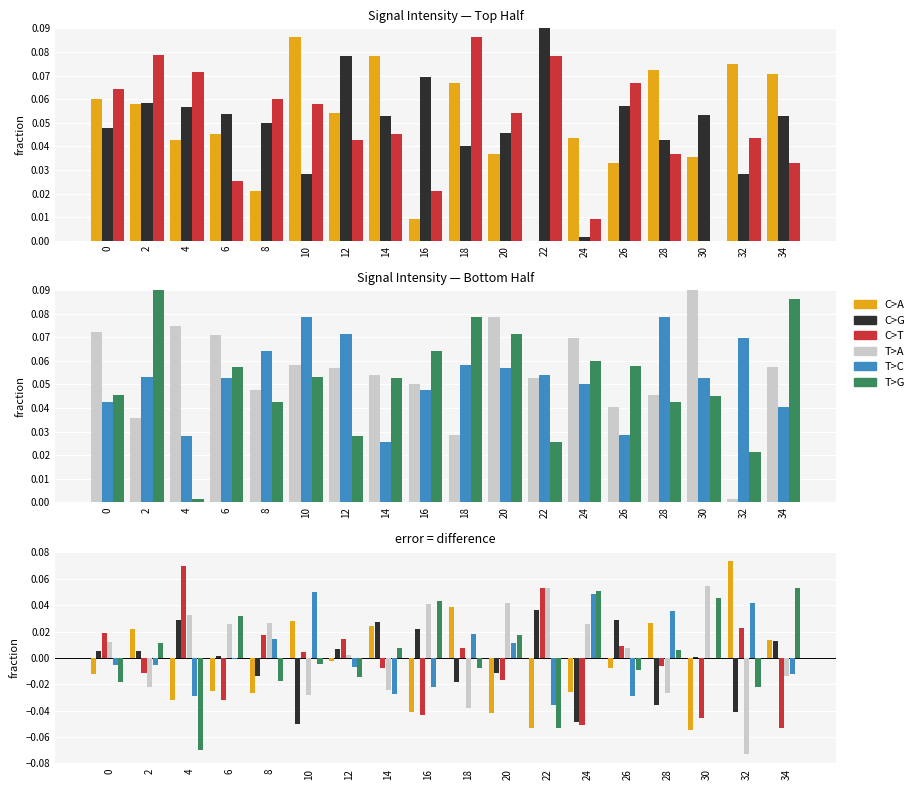

Reading right to left, extract all data points from this chart.

C>A: 34=0.0	32=0.1	30=-0.1	28=0.0	26=-0.0	24=-0.0	22=-0.1	20=-0.0	18=0.0	16=-0.0	14=0.0	12=-0.0	10=0.0	8=-0.0	6=-0.0	4=-0.0	2=0.0	0=-0.0
C>G: 34=0.0	32=-0.0	30=0.0	28=-0.0	26=0.0	24=-0.0	22=0.0	20=-0.0	18=-0.0	16=0.0	14=0.0	12=0.0	10=-0.1	8=-0.0	6=0.0	4=0.0	2=0.0	0=0.0
C>T: 34=-0.1	32=0.0	30=-0.0	28=-0.0	26=0.0	24=-0.1	22=0.1	20=-0.0	18=0.0	16=-0.0	14=-0.0	12=0.0	10=0.0	8=0.0	6=-0.0	4=0.1	2=-0.0	0=0.0
T>A: 34=-0.0	32=-0.1	30=0.1	28=-0.0	26=0.0	24=0.0	22=0.1	20=0.0	18=-0.0	16=0.0	14=-0.0	12=0.0	10=-0.0	8=0.0	6=0.0	4=0.0	2=-0.0	0=0.0
T>C: 34=-0.0	32=0.0	30=-0.0	28=0.0	26=-0.0	24=0.0	22=-0.0	20=0.0	18=0.0	16=-0.0	14=-0.0	12=-0.0	10=0.1	8=0.0	6=-0.0	4=-0.0	2=-0.0	0=-0.0
T>G: 34=0.1	32=-0.0	30=0.0	28=0.0	26=-0.0	24=0.1	22=-0.1	20=0.0	18=-0.0	16=0.0	14=0.0	12=-0.0	10=-0.0	8=-0.0	6=0.0	4=-0.1	2=0.0	0=-0.0